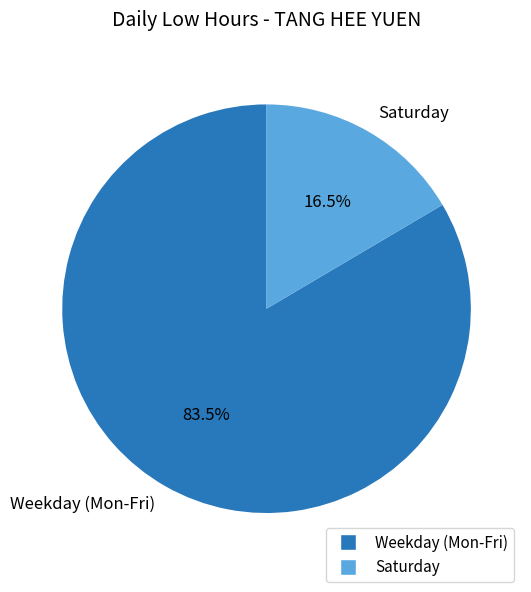

Does any single category account for the majority?

Yes